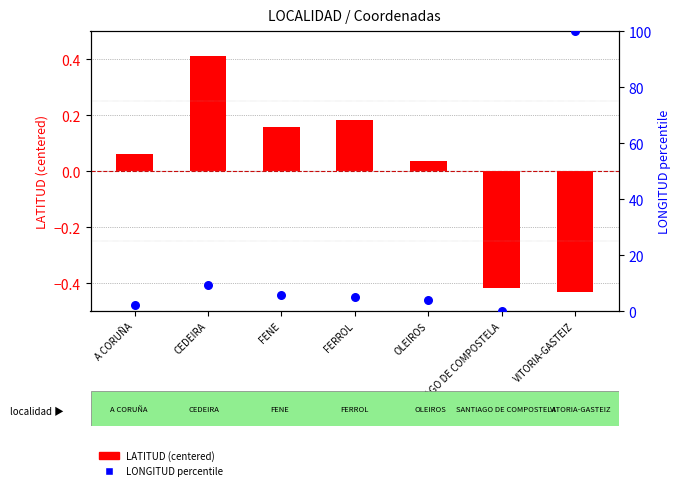

What are all the series names shown in the legend?

LATITUD (centered), LONGITUD percentile